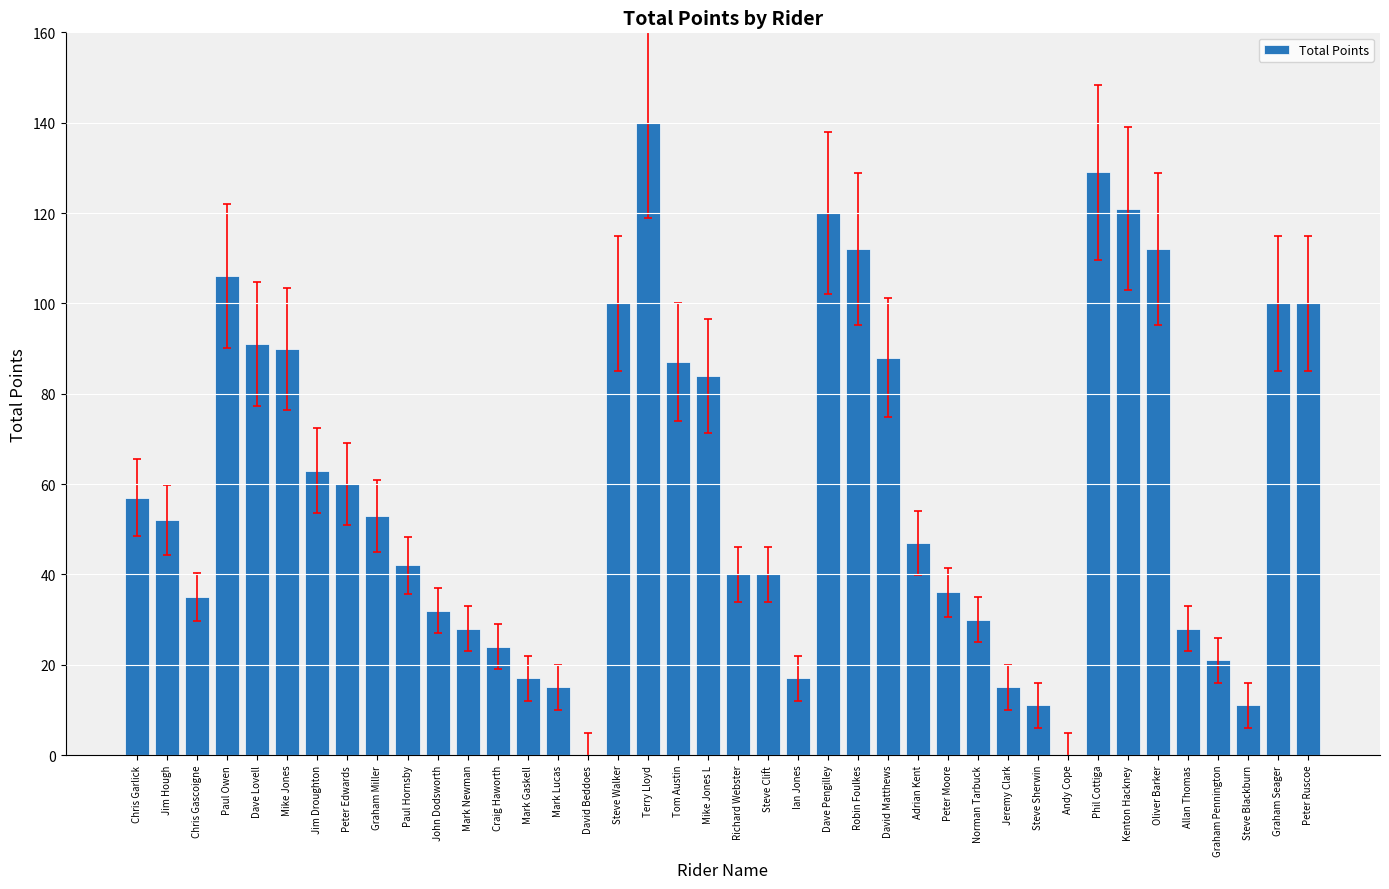

Reading right to left, extract all data points from this chart.

100	100	11	21	28	112	121	129	0	11	15	30	36	47	88	112	120	17	40	40	84	87	140	100	0	15	17	24	28	32	42	53	60	63	90	91	106	35	52	57